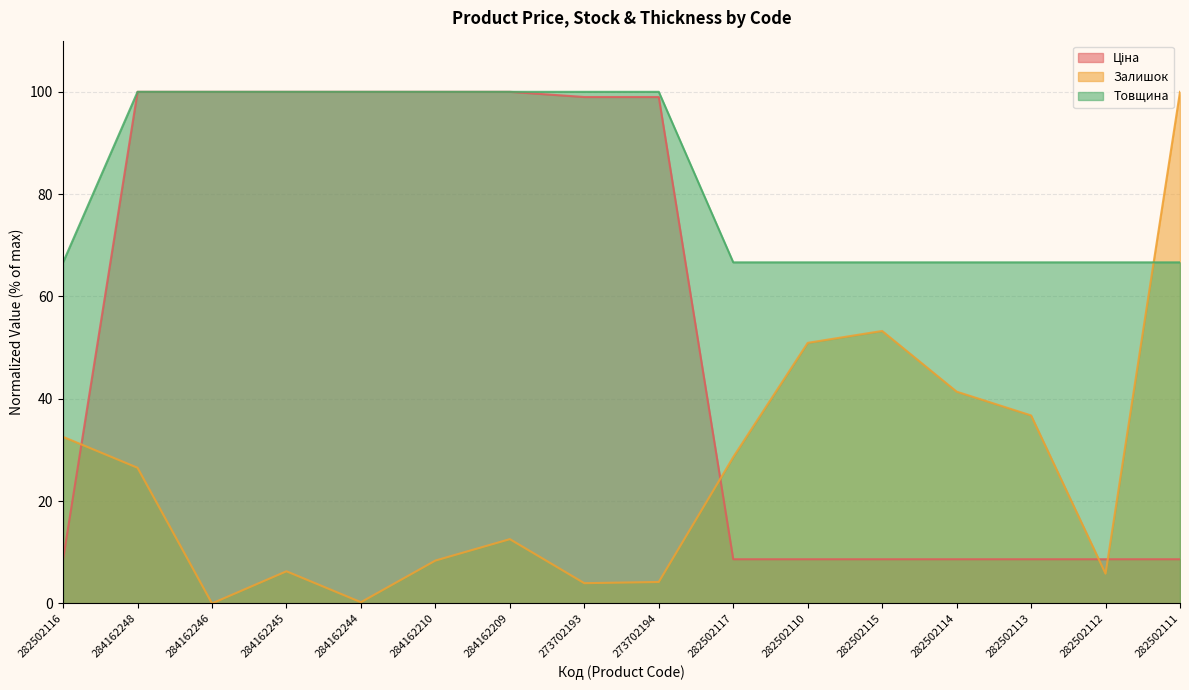

Between 282502114 and 282502112, which is larger?

282502114